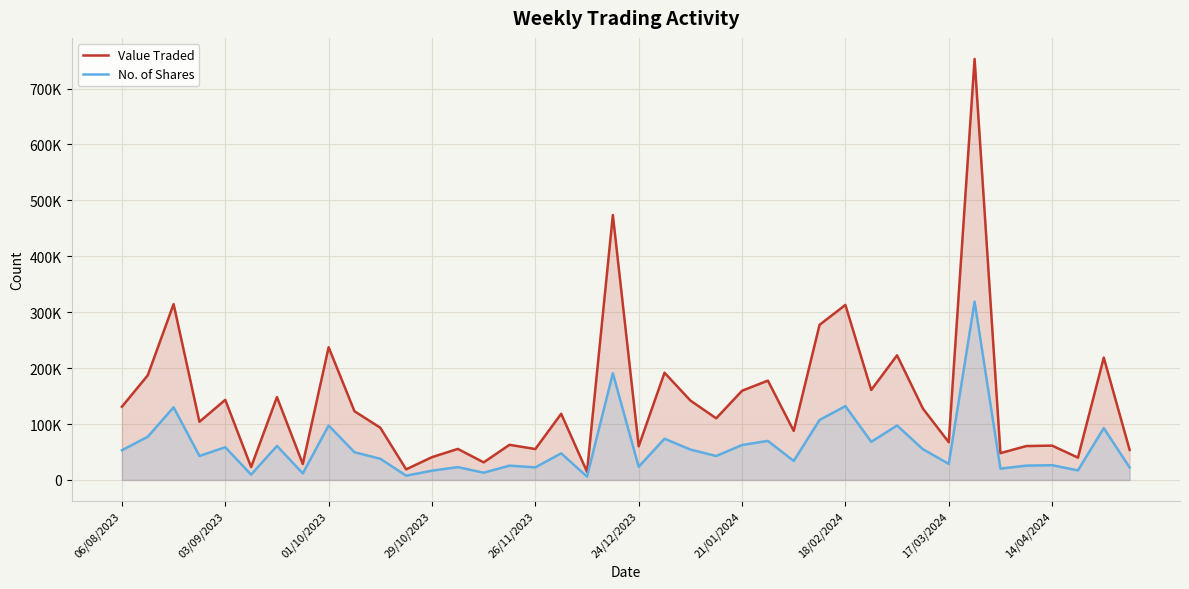

What is the spread (max minus min) of values at 13?

32547